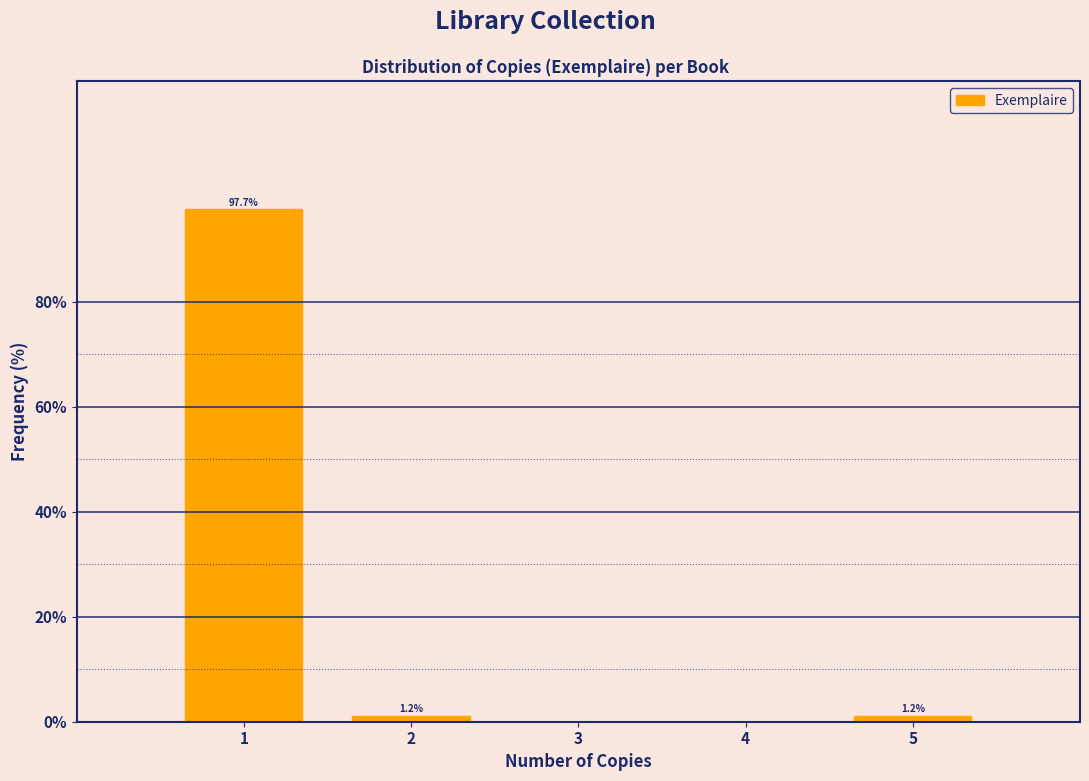

Reading right to left, transcribe all the data shown in this chart.

5=1.2	4=0.0	3=0.0	2=1.2	1=97.7